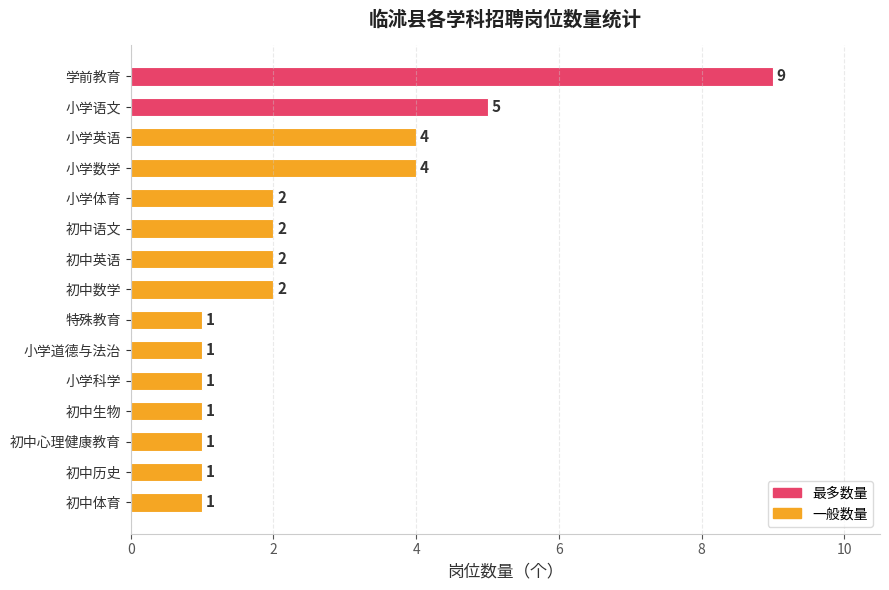

True or false: the data shows 3 at 初中数学.

False